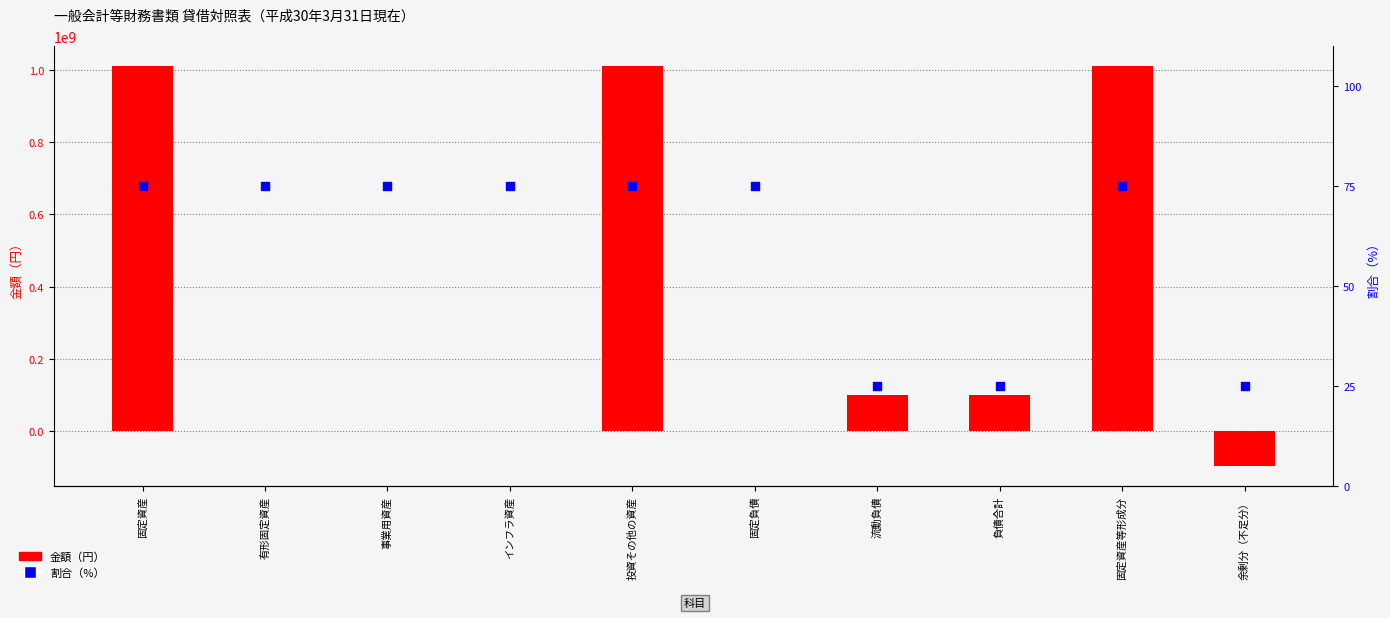

What is the total value across all series at 流動負債?

100000025